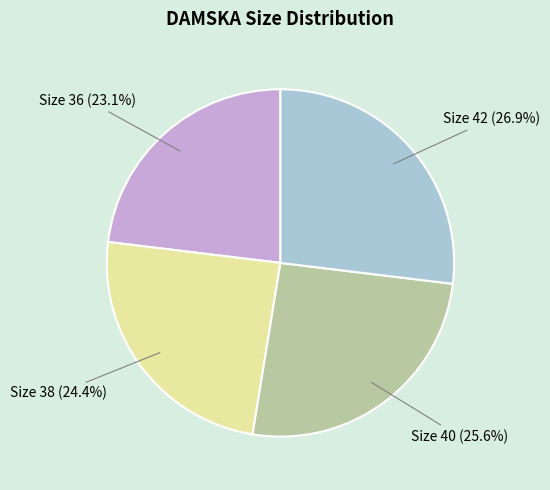

The Size 38 slice represents 24% of the pie. True or false?

True